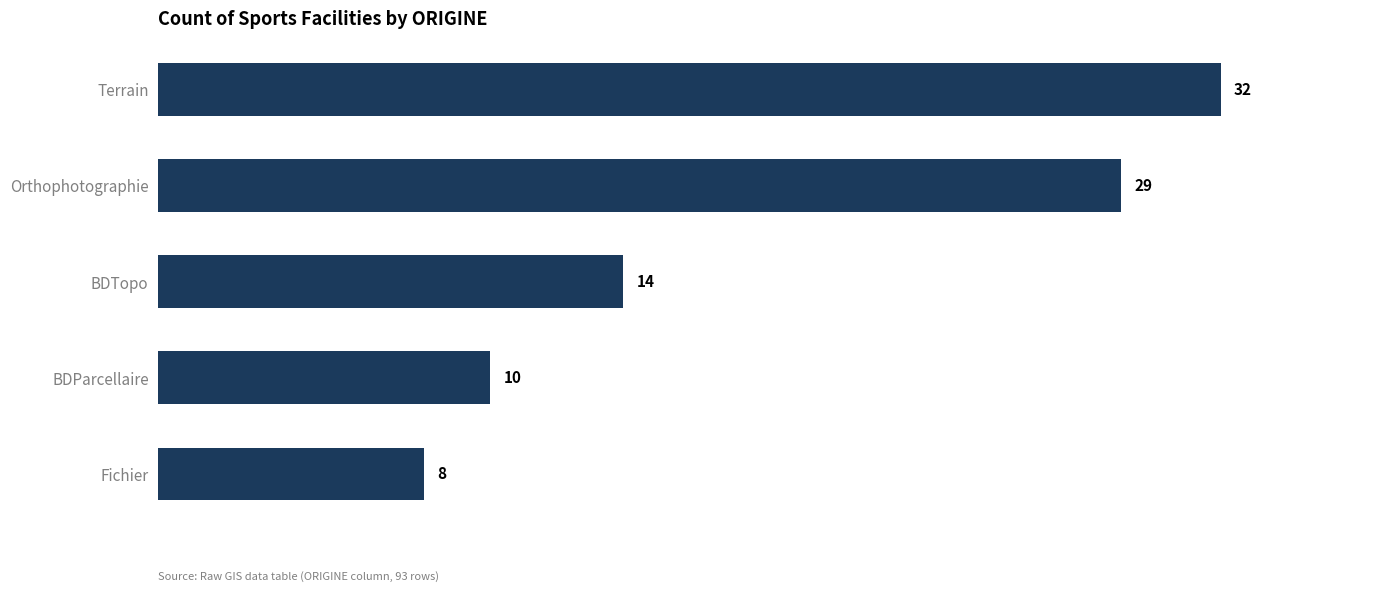

What is the difference between the maximum and minimum values?

24